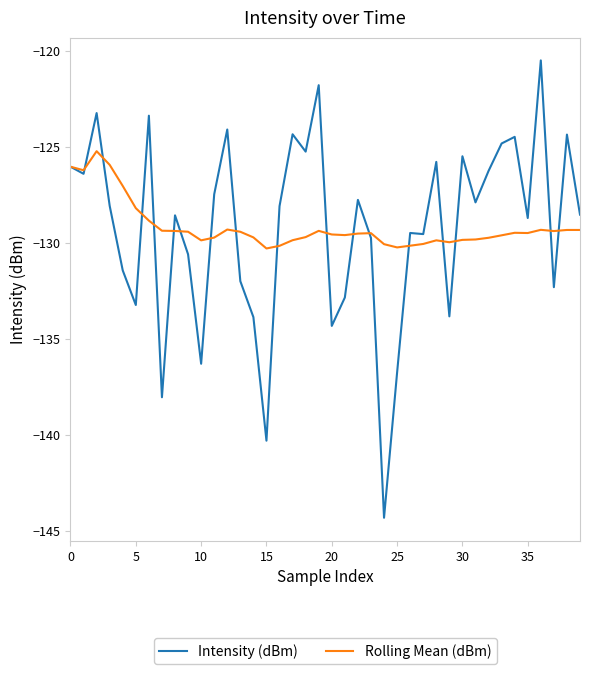

Does the chart have visible grid lines?

No